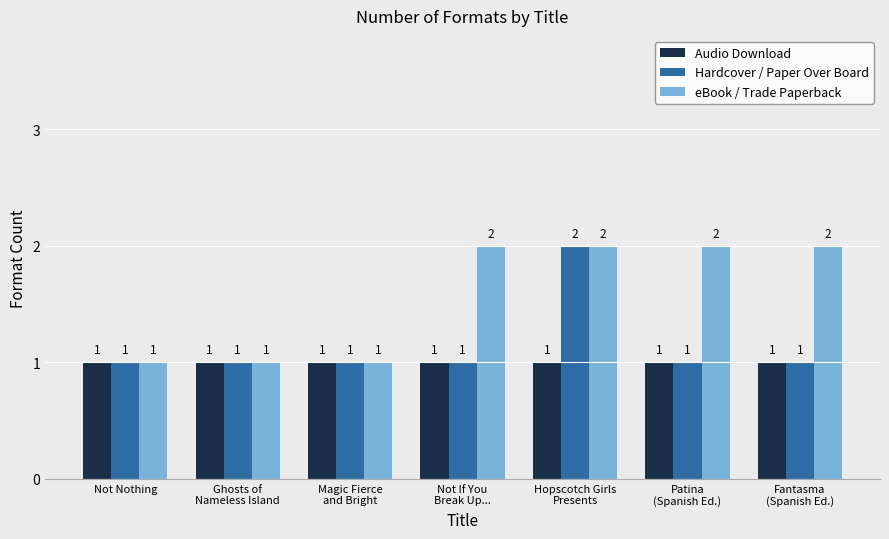

What is the spread (max minus min) of values at Fantasma
(Spanish Ed.)?

1